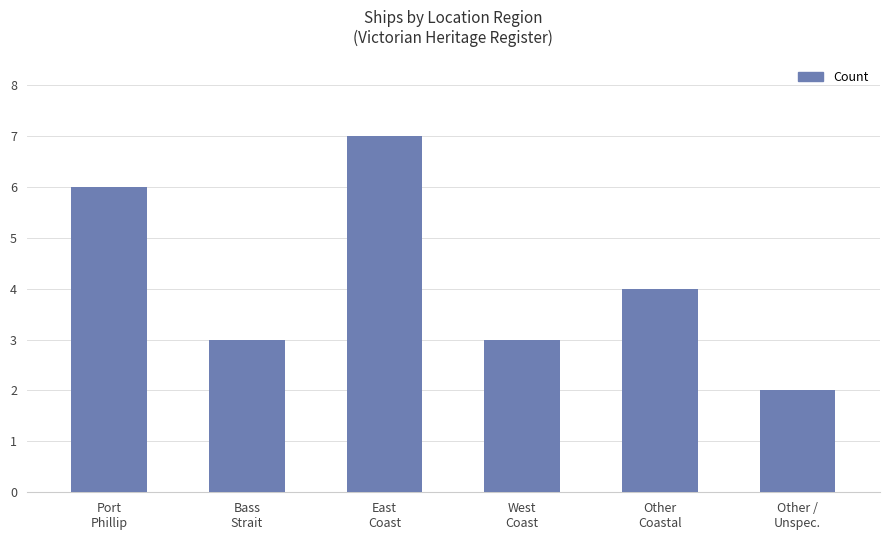

How many data points are less than 4?

3